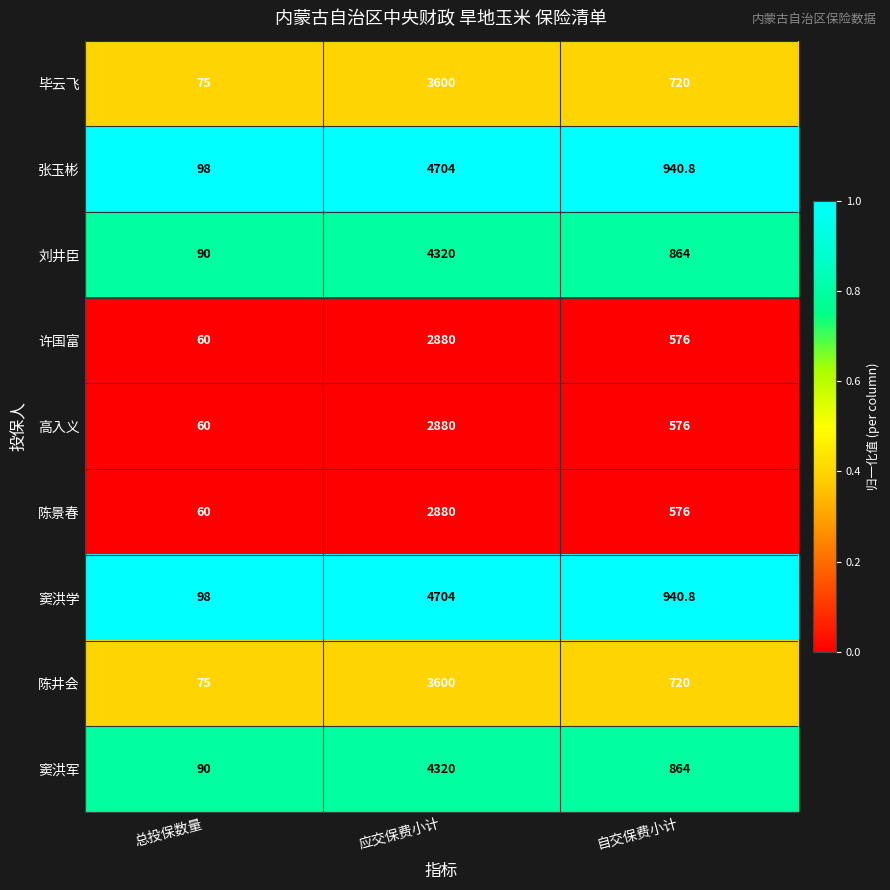

What is the total value across all series at 总投保数量?

706.0